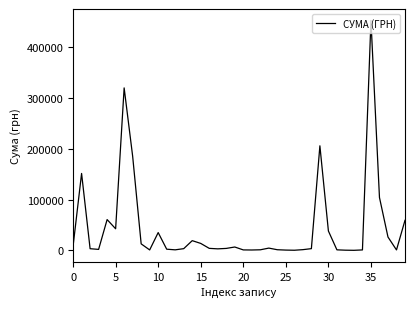

What is the difference between the maximum and minimum values?

451850.0